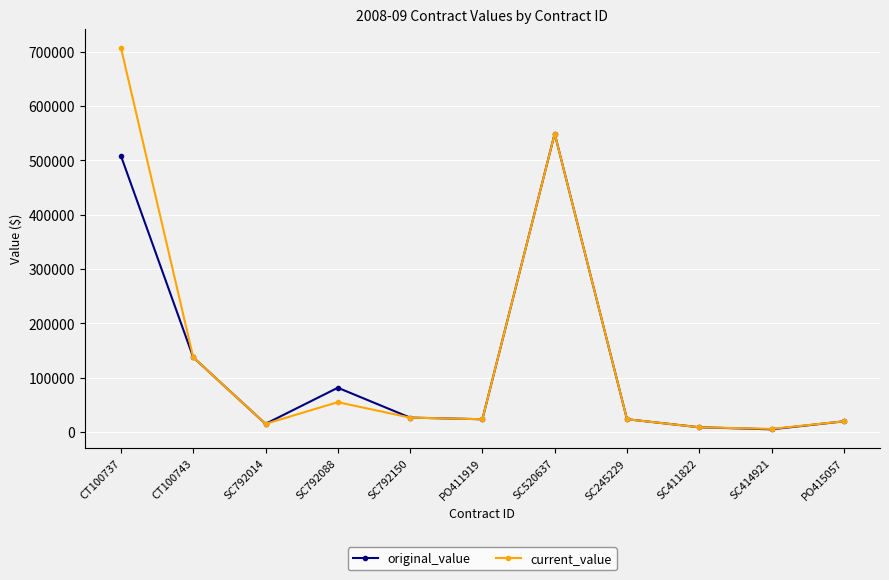

The current_value series shows 14999.0 at SC792014. True or false?

True